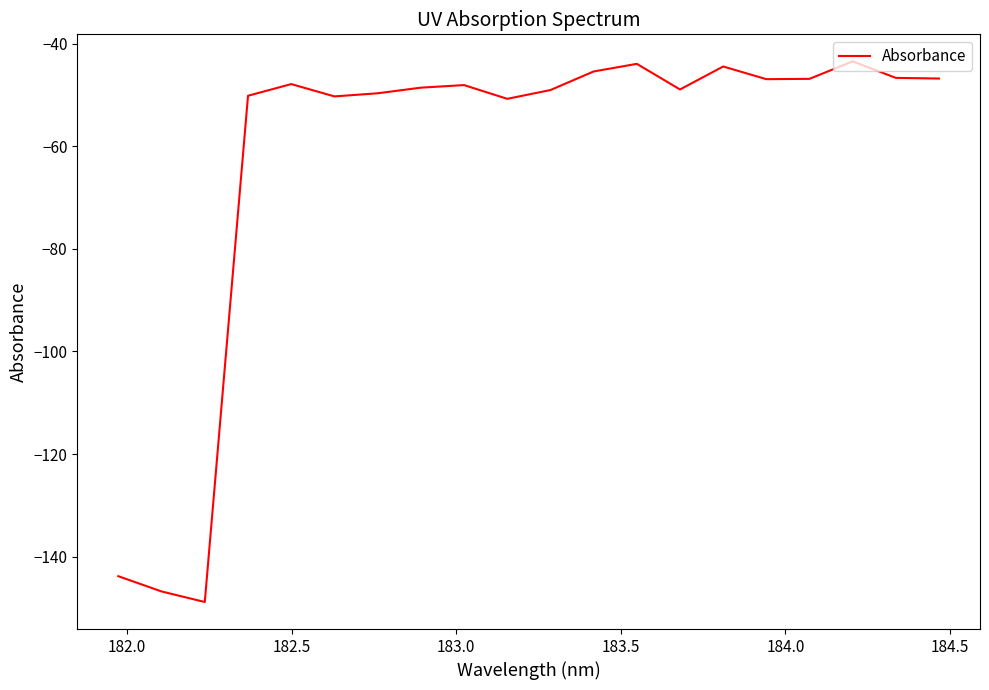

What is the maximum value shown in the chart?

-43.4